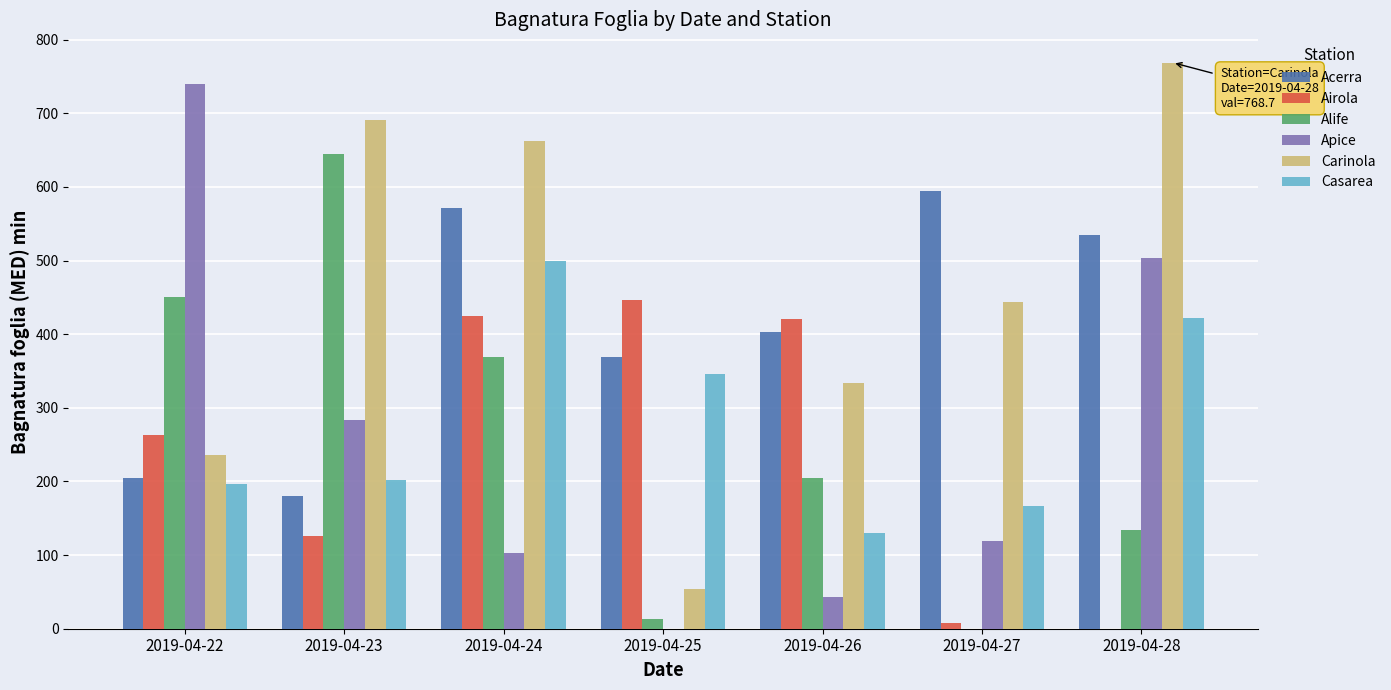

The value of Alife at 2019-04-27 is 368.3. True or false?

False